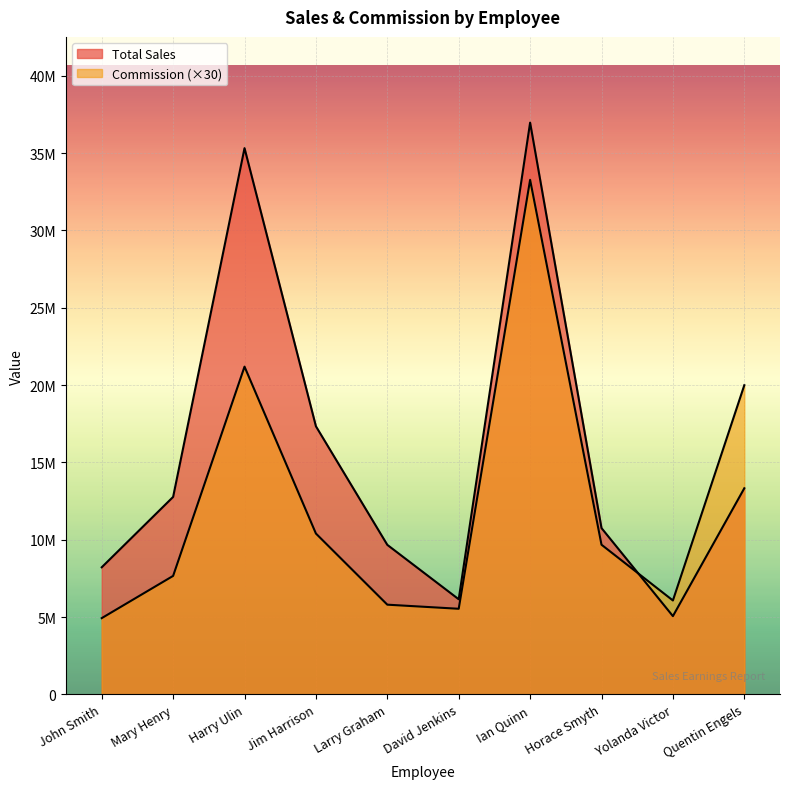

The Commission series shows 9679631.4 at Horace Smyth. True or false?

True